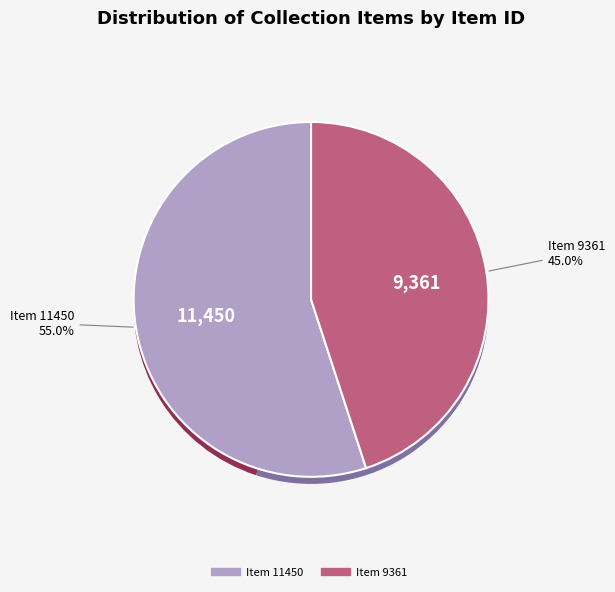

The Letter from Susan Holden Wright to Martha Berry (1929) slice represents 55% of the pie. True or false?

True